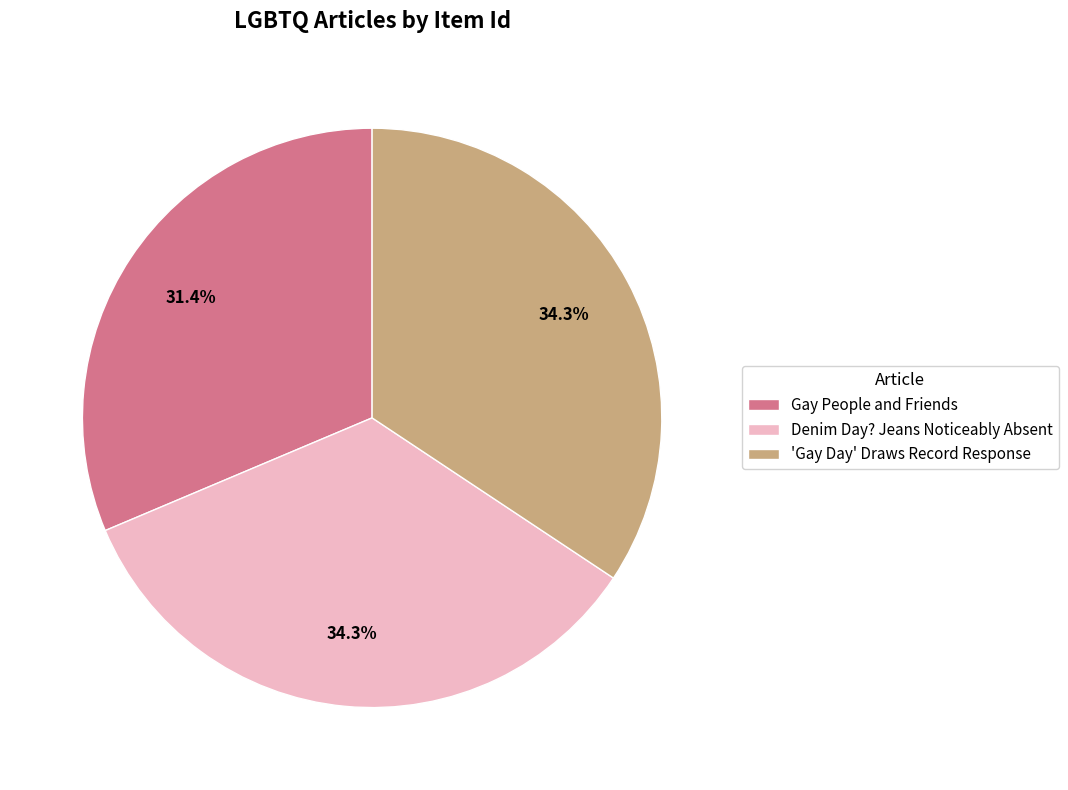

To the nearest percent, what is the combined percentage of 'Gay Day' Draws Record Response and Gay People and Friends?

66%